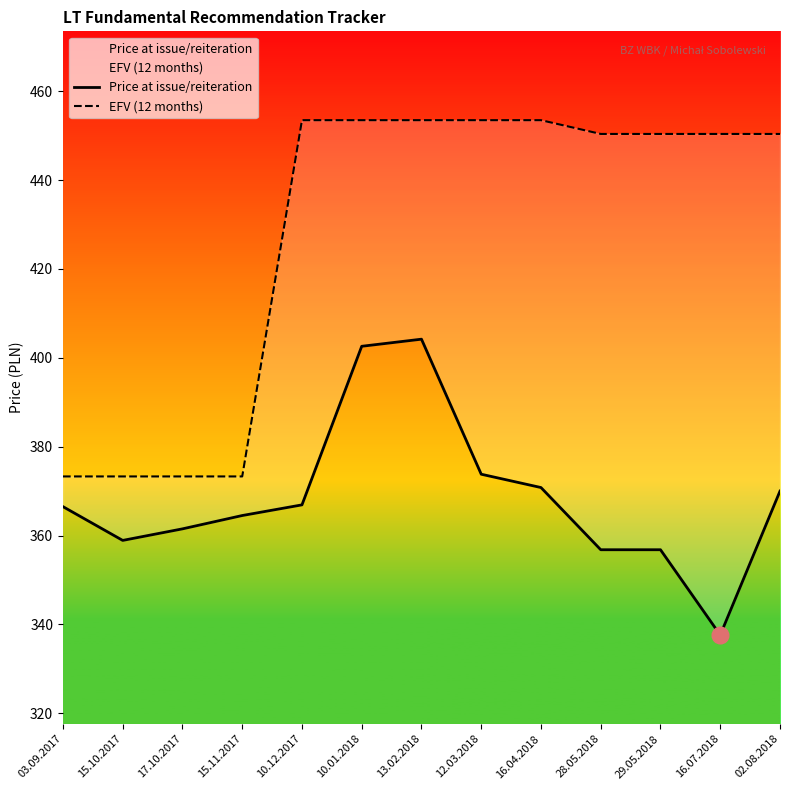

Reading left to right, extract all data points from this chart.

Price at issue/reiteration: 03.09.2017=366.5	15.10.2017=358.9	17.10.2017=361.5	15.11.2017=364.5	10.12.2017=366.9	10.01.2018=402.6	13.02.2018=404.2	12.03.2018=373.8	16.04.2018=370.8	28.05.2018=356.8	29.05.2018=356.8	16.07.2018=337.6	02.08.2018=370.0
EFV (12 months): 03.09.2017=373.3	15.10.2017=373.3	17.10.2017=373.3	15.11.2017=373.3	10.12.2017=453.5	10.01.2018=453.5	13.02.2018=453.5	12.03.2018=453.5	16.04.2018=453.5	28.05.2018=450.4	29.05.2018=450.4	16.07.2018=450.4	02.08.2018=450.4